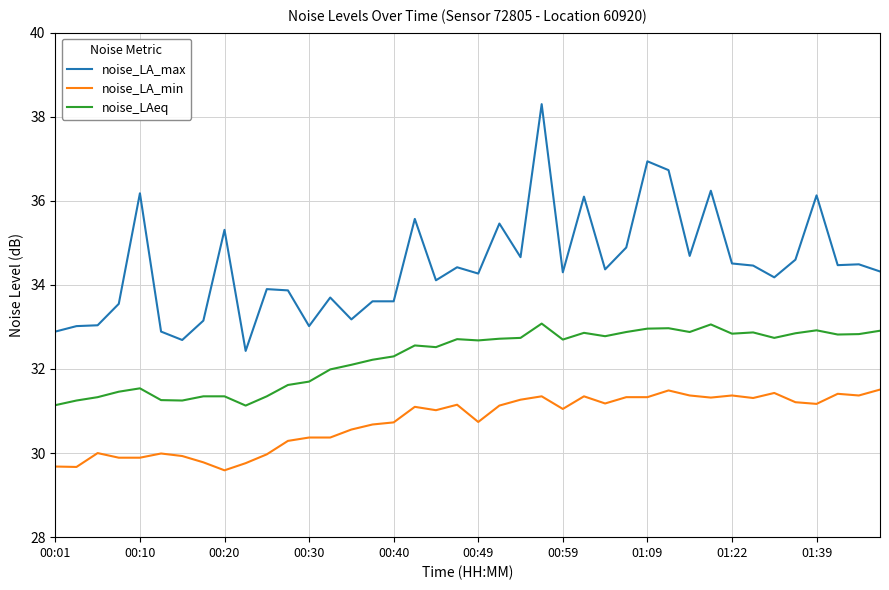

What are all the series names shown in the legend?

noise_LA_max, noise_LA_min, noise_LAeq